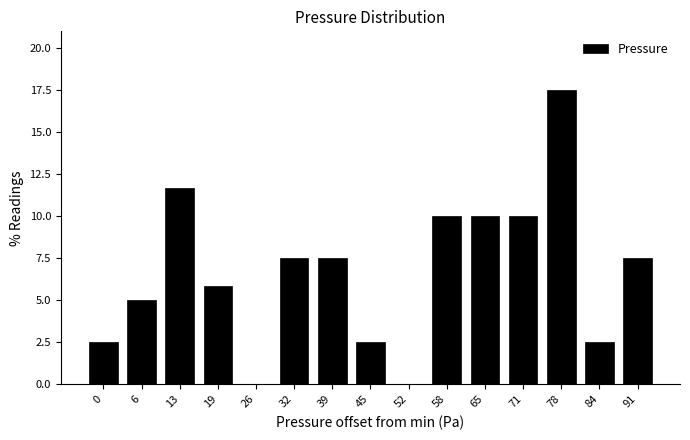

Reading right to left, transcribe all the data shown in this chart.

91=7.5	84=2.5	78=17.5	71=10.0	65=10.0	58=10.0	52=0.0	45=2.5	39=7.5	32=7.5	26=0.0	19=5.8	13=11.7	6=5.0	0=2.5